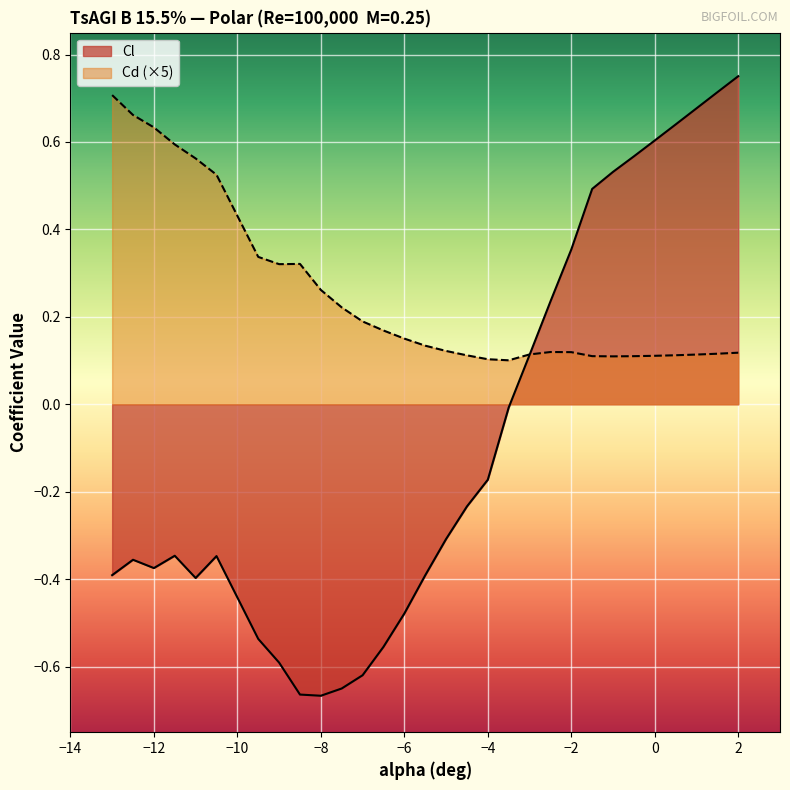

Which series has the widest spread of values?

Cl